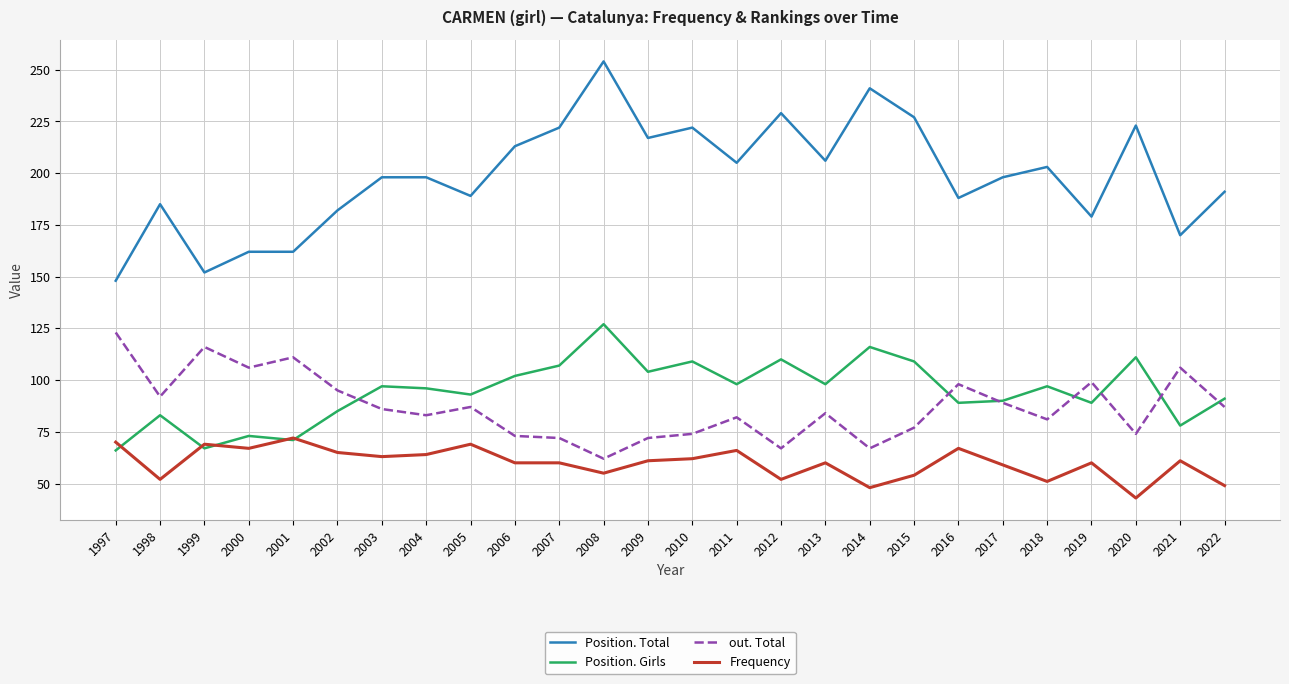

Between 1997 and 2007, which series saw the biggest shift?

Position. Total